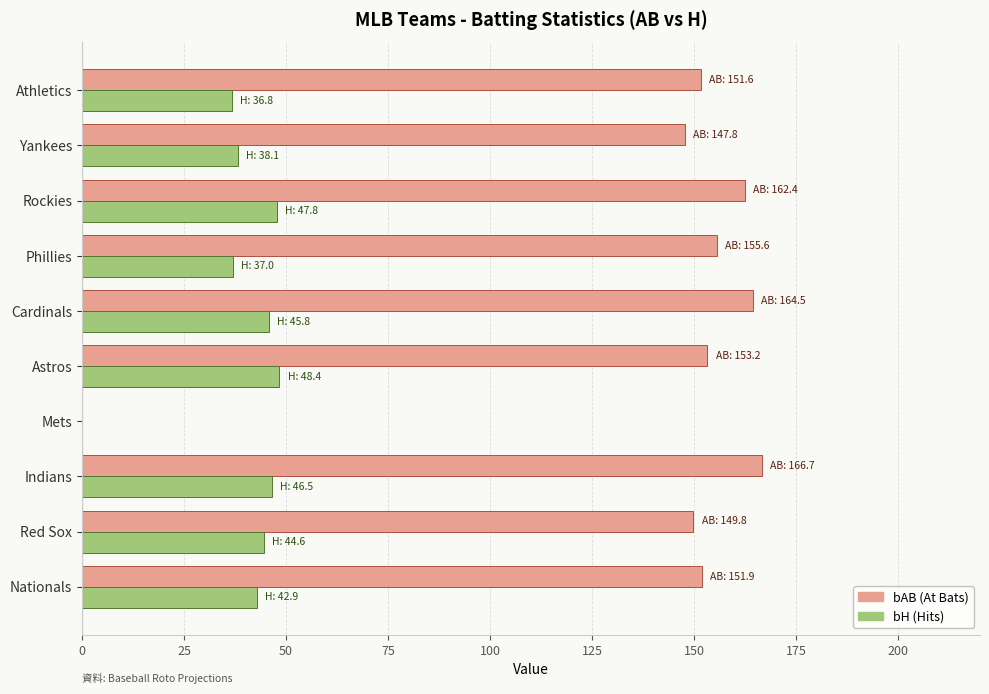

What is the maximum value shown in the chart?

166.7